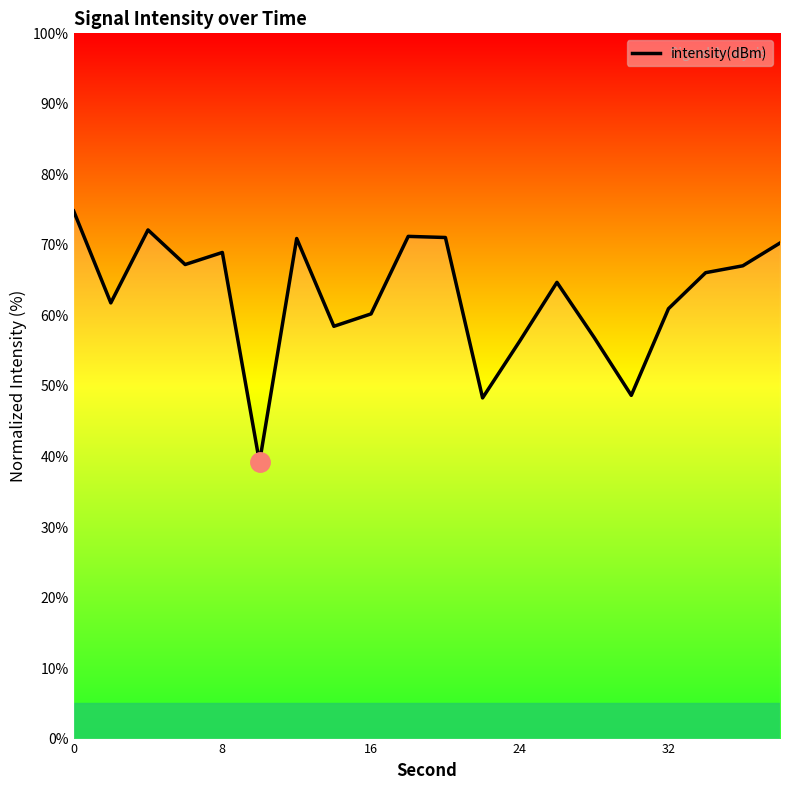

The value at 7 is 26.9. True or false?

False